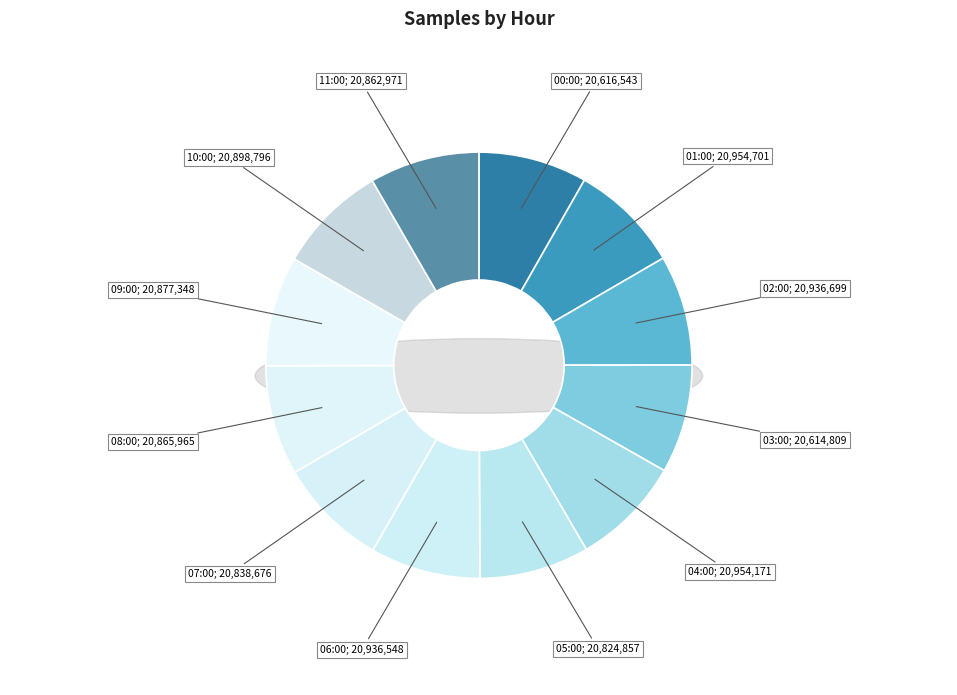

Is there a majority slice in this chart?

No